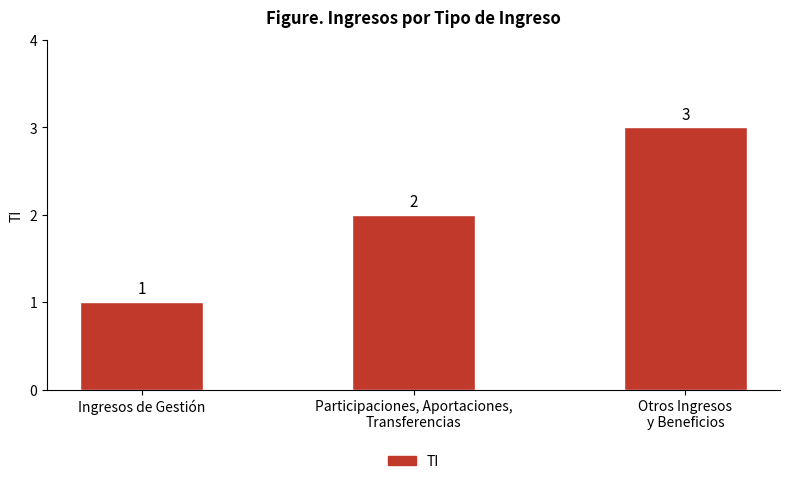

True or false: the data shows 0 at Ingresos de Gestión.

False